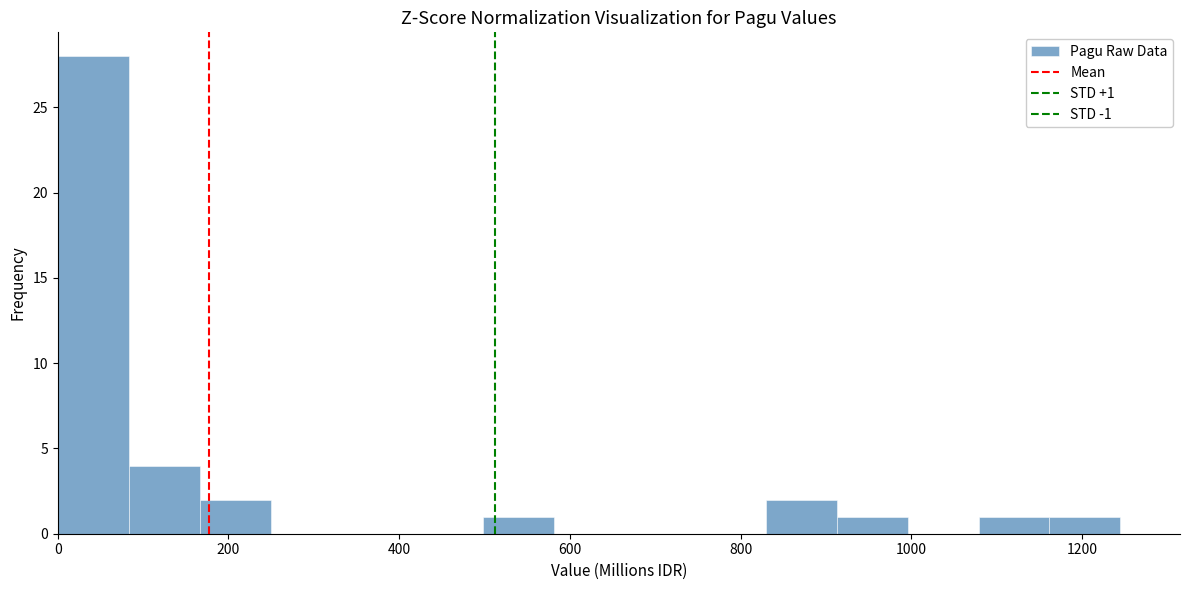

Which range on the x-axis has the tallest bar?

0 to 80